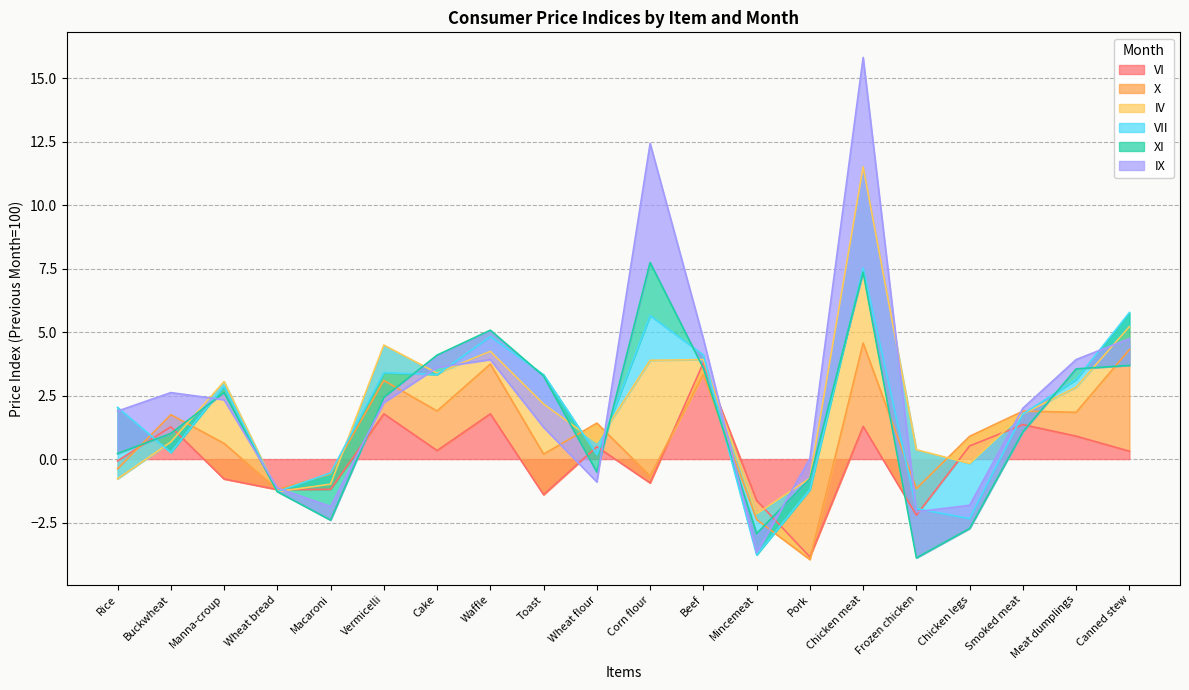

Which category has the highest value in the VI series?

Beef